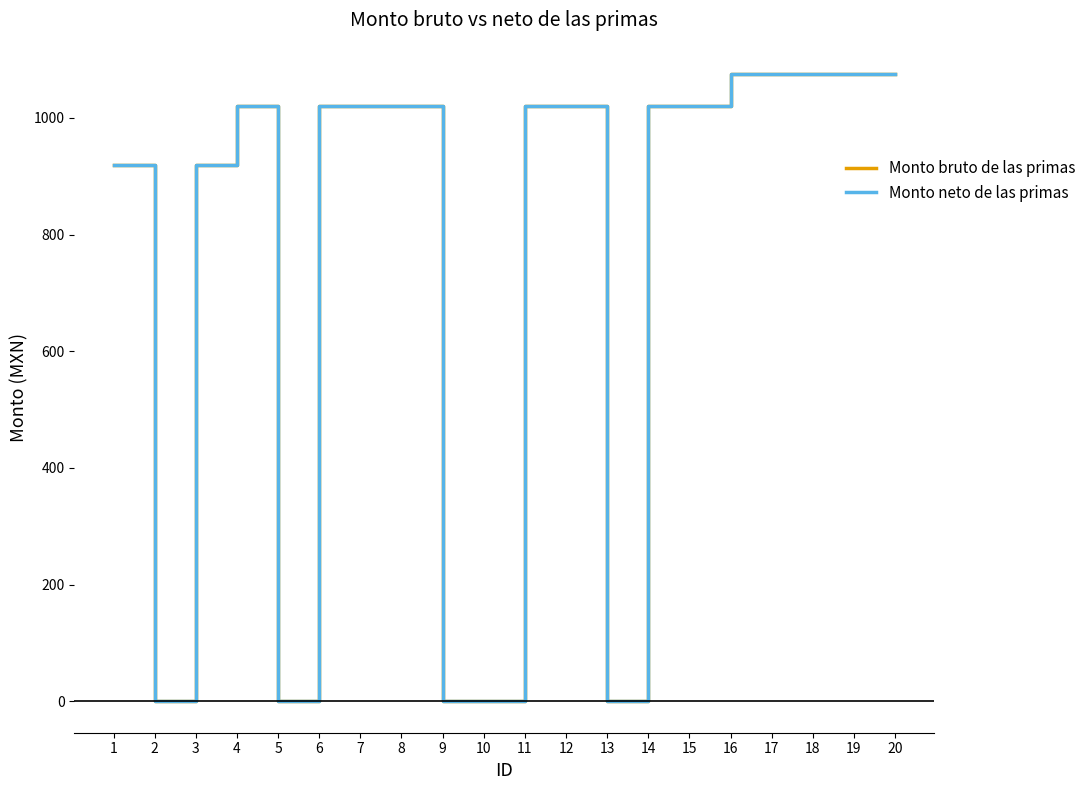

True or false: Monto neto de las primas has a value of 712.4 at 15.

False